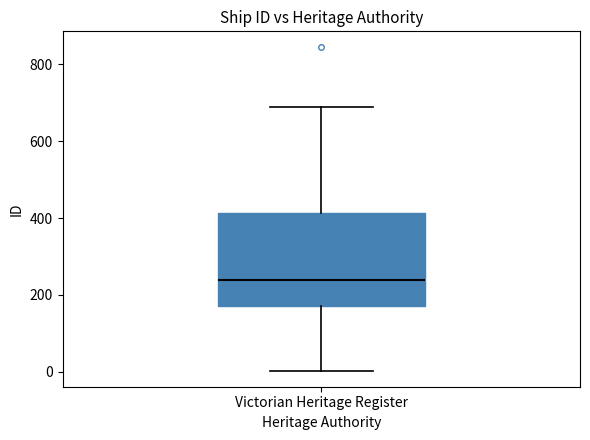

Transcribe this box plot: give where the median line is, the range the box spans, and where the two whiskers end, as read against the y-axis. The values are not printed on the chart, so give them approximately, as read against the axis.

median 240, box 180 to 420, whiskers 0 to 700